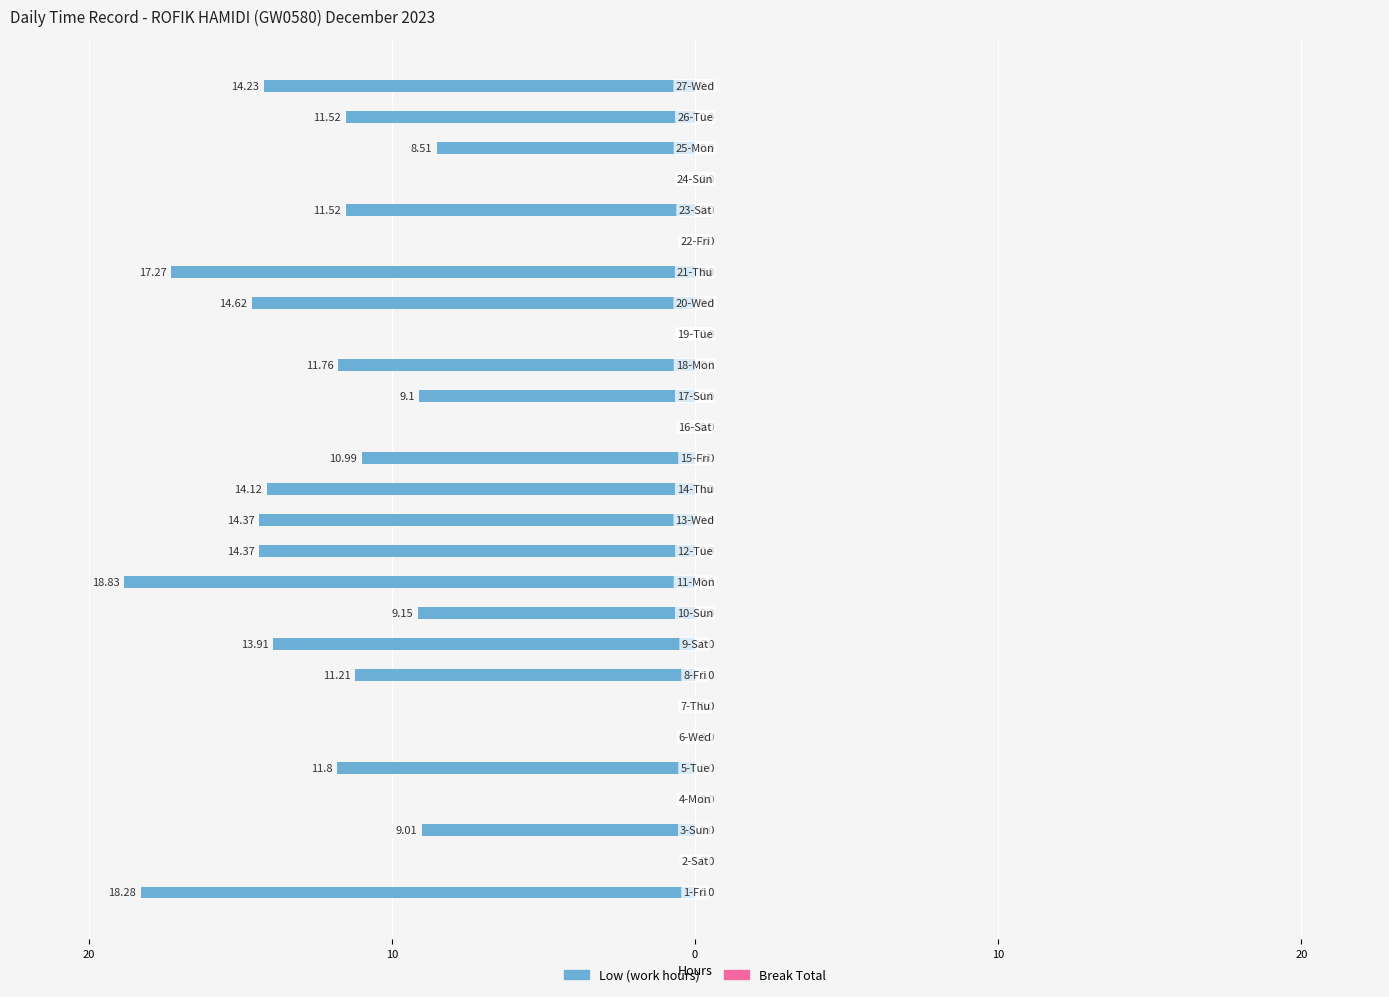

Are the bars horizontal?

Yes